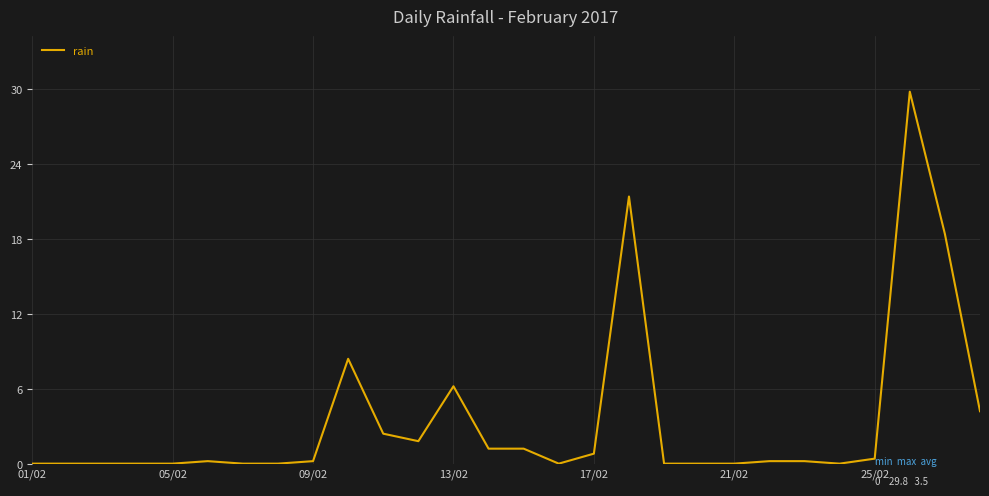

How many lines are shown in the chart?

1